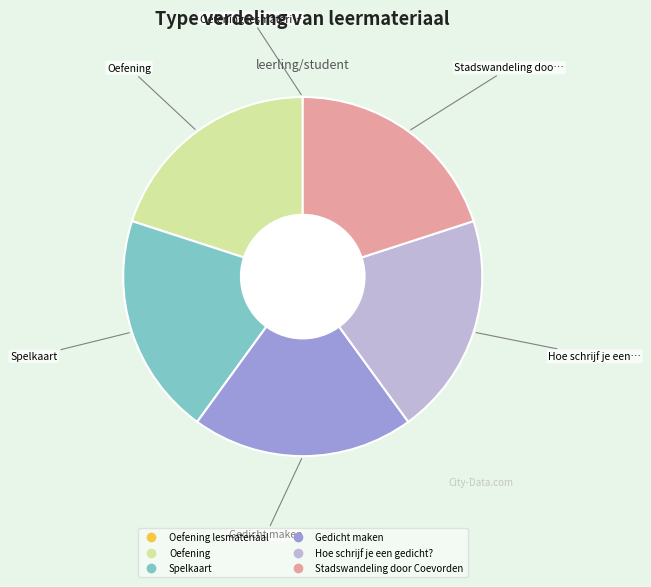

Is there a majority slice in this chart?

No